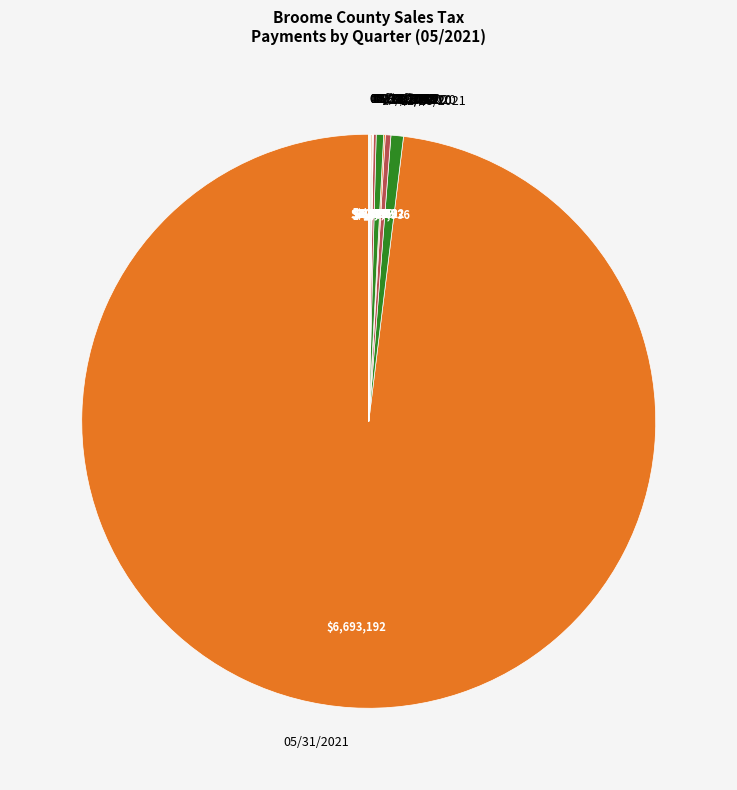

True or false: 05/31/2021 accounts for 85% of the total.

False